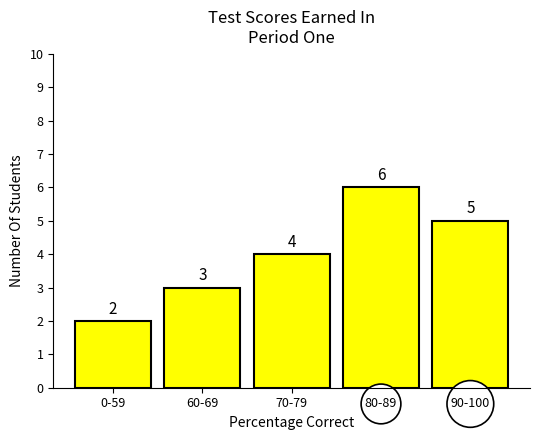

Reading right to left, list all the values displayed in this chart.

90-100=5	80-89=6	70-79=4	60-69=3	0-59=2